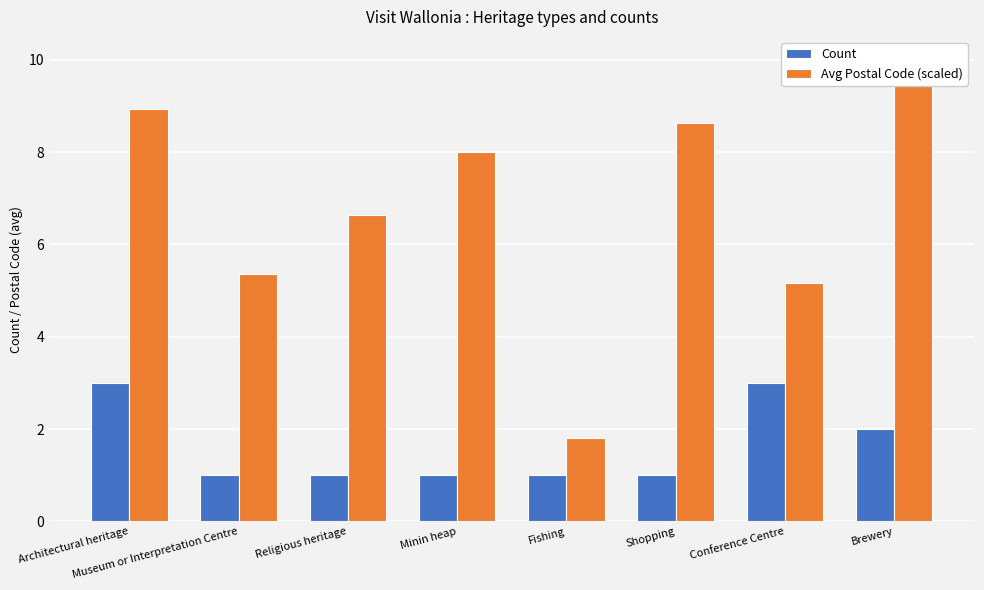

What is the difference between the maximum and minimum values in the Avg Postal Code (scaled) series?

8.2